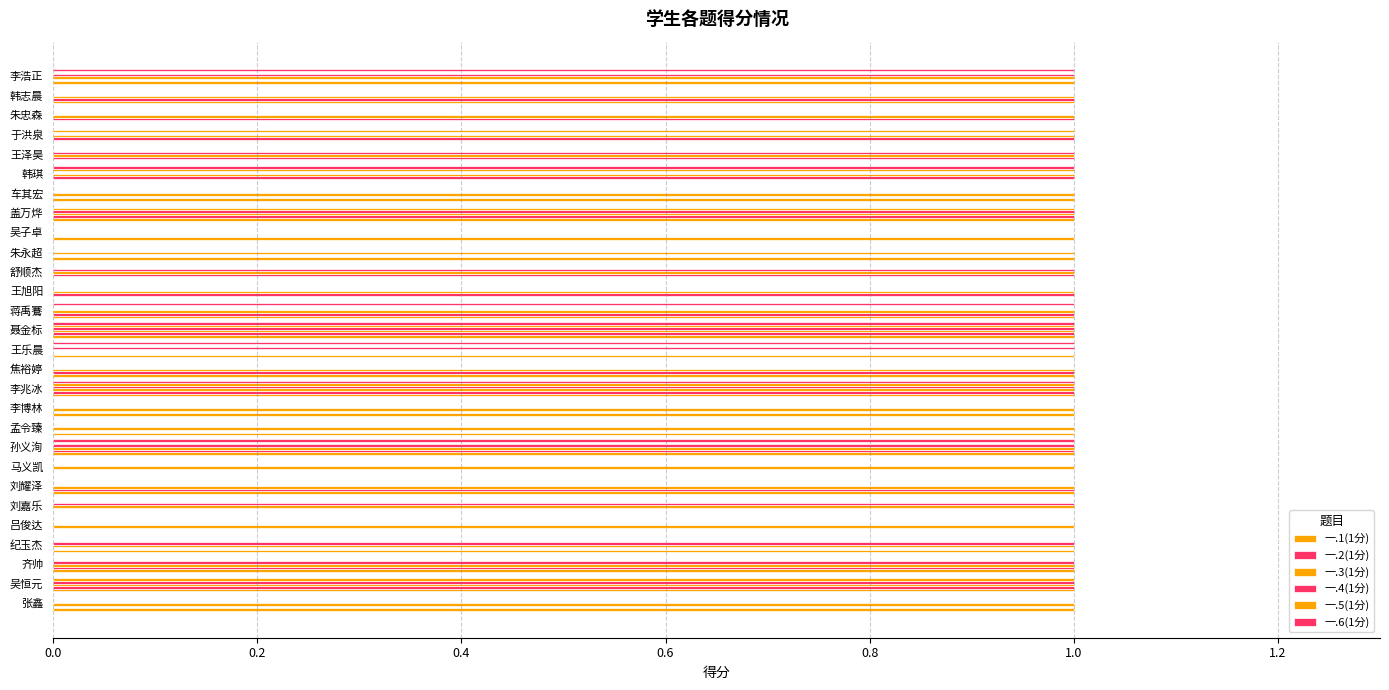

How many data points does each series have?

28